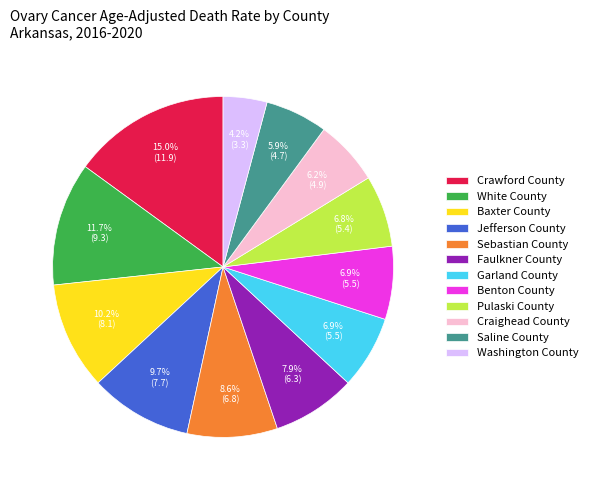

What percentage is NOT represented by Sebastian County?

91.4%